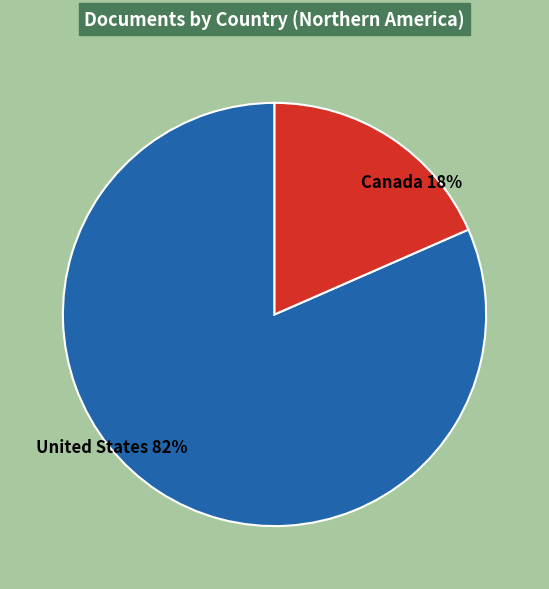

What is the ratio of the value at Canada to the value at United States?

0.2